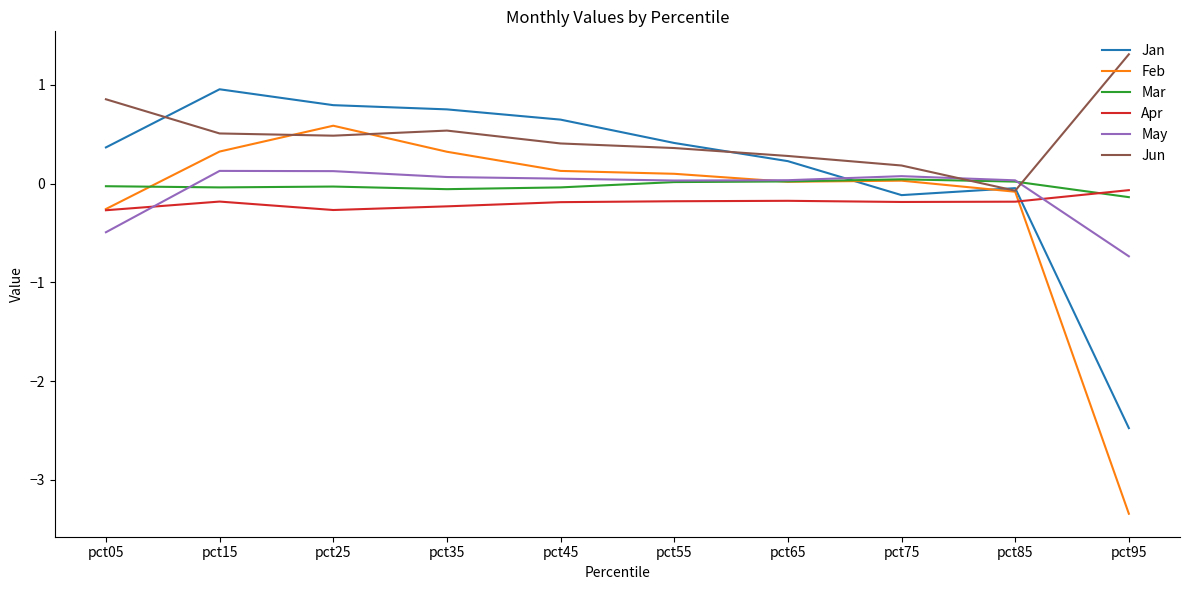

How many times do Apr and May cross each other?

2